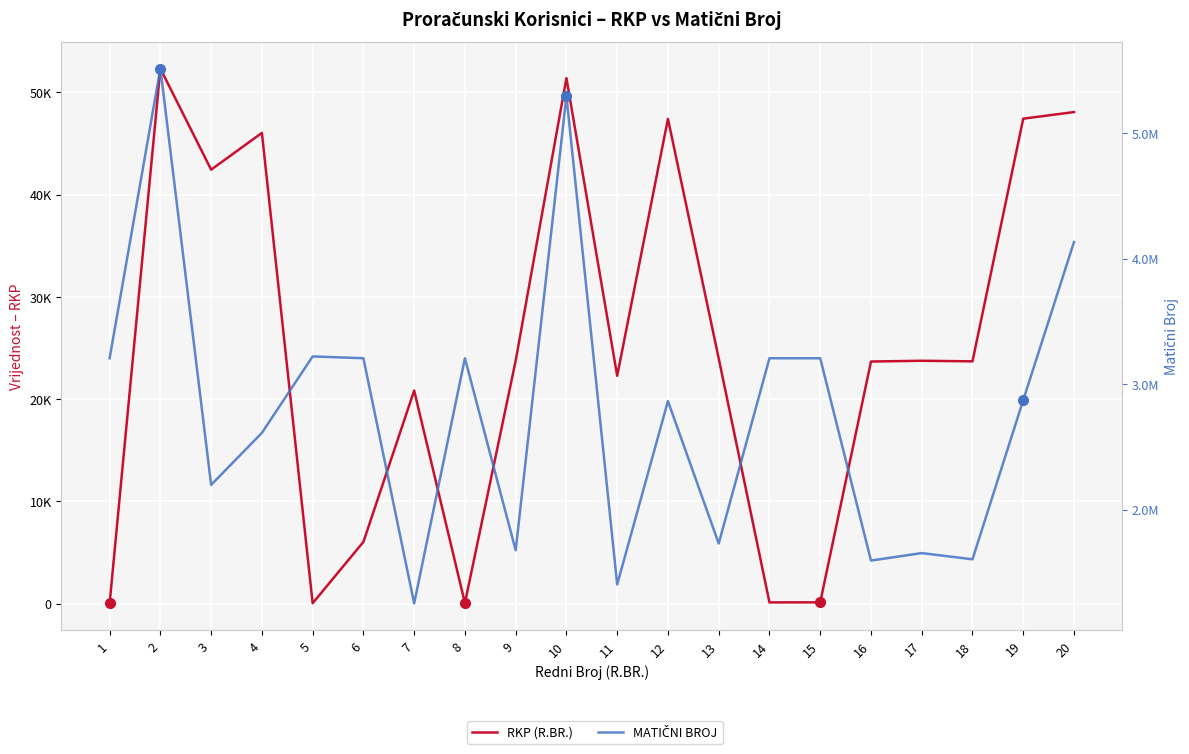

At which category is the sum across all series the highest?

2